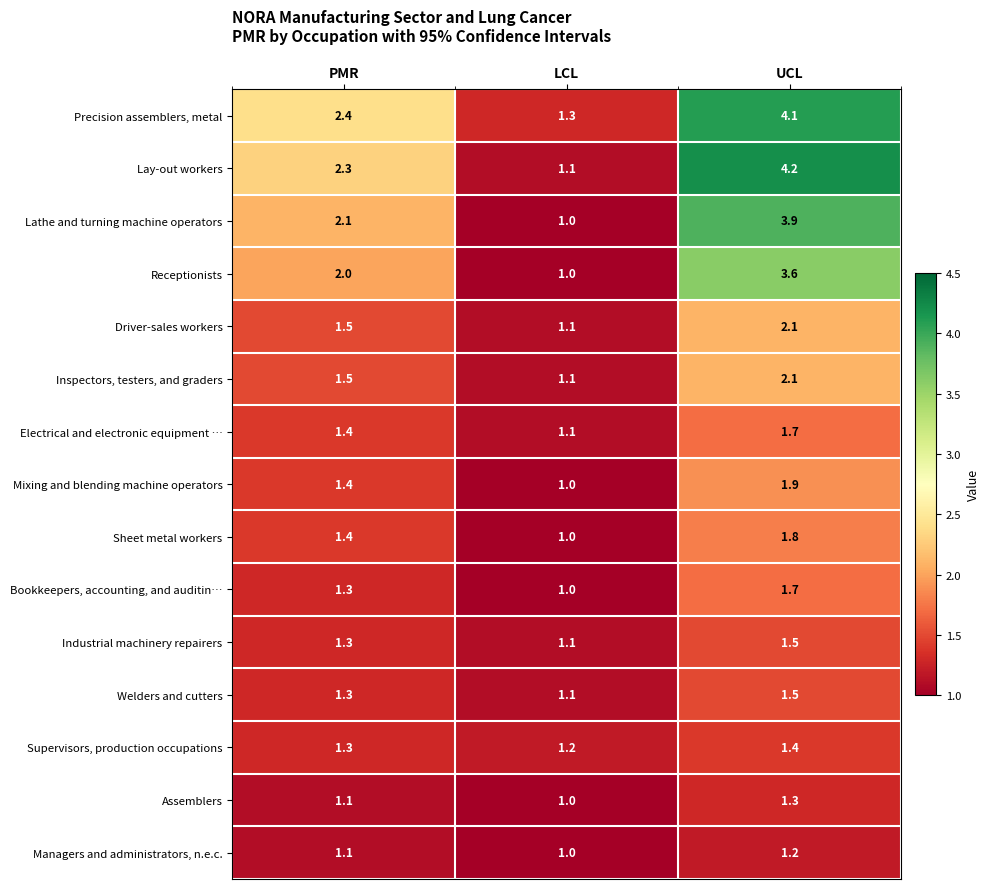

What is the total value across all series at UCL?

34.0